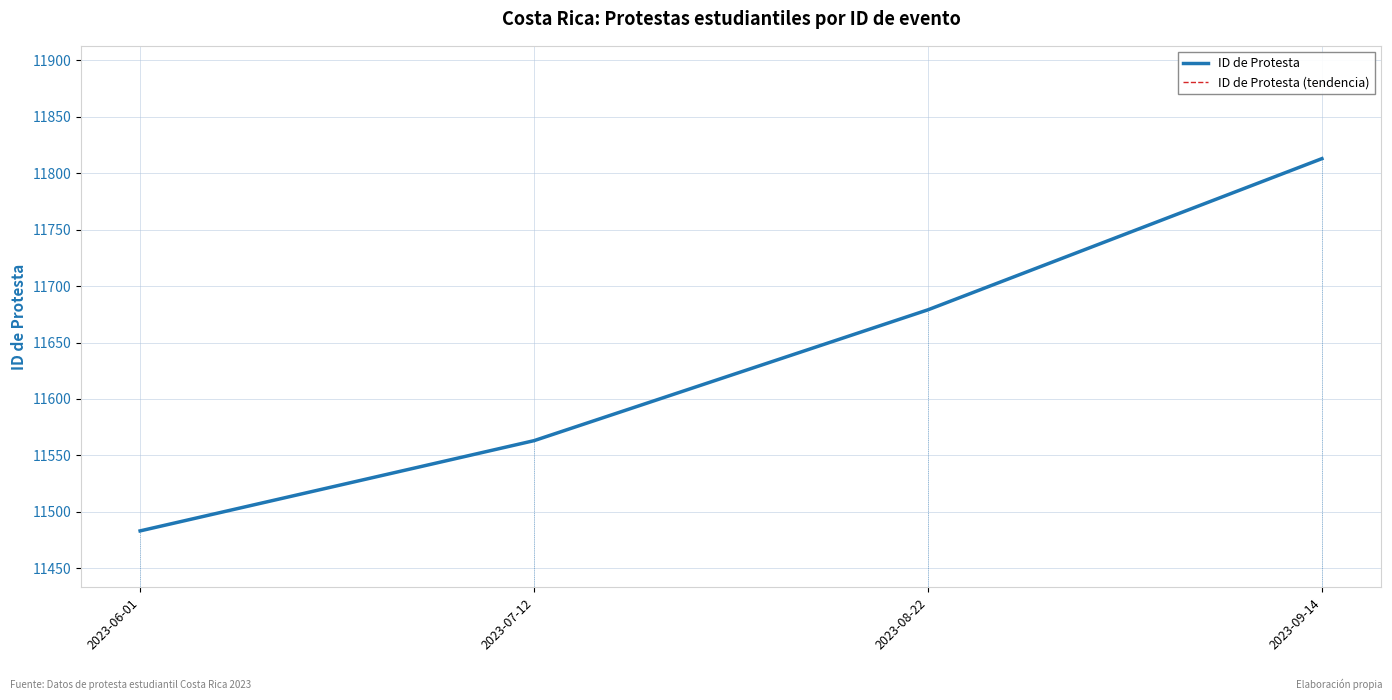

Does the chart display data point markers on the line(s)?

No